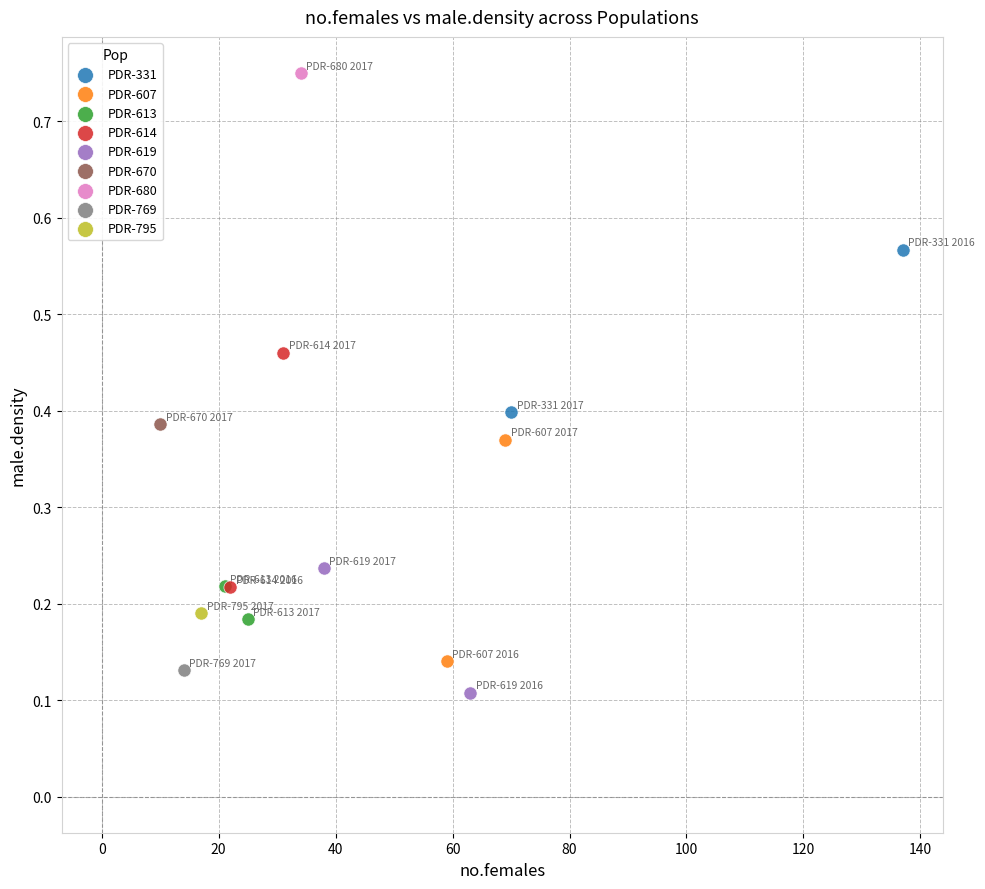

What are all the series names shown in the legend?

PDR-331, PDR-607, PDR-613, PDR-614, PDR-619, PDR-670, PDR-680, PDR-769, PDR-795